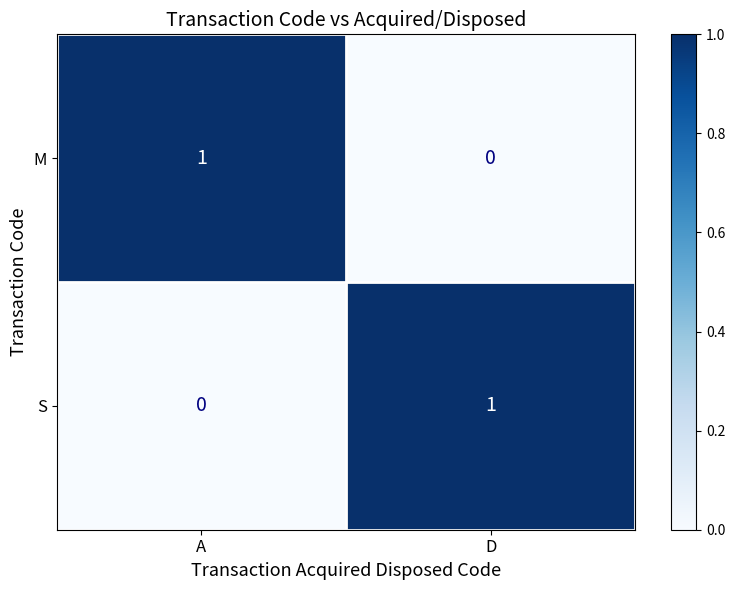

Where is M nearest to the value 0?

D